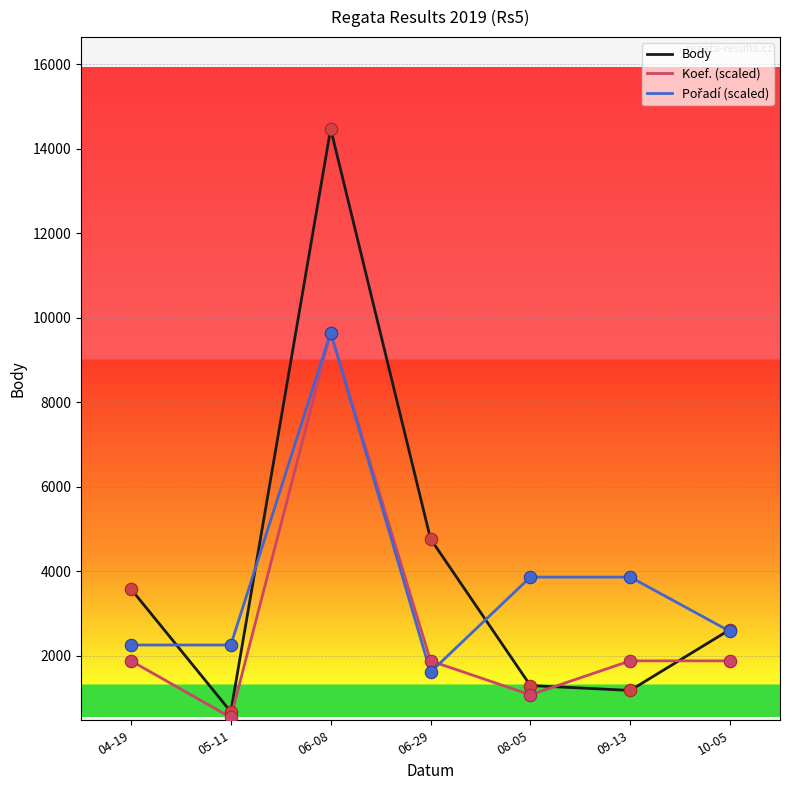

What is the total value across all series at 04-19?

7705.5